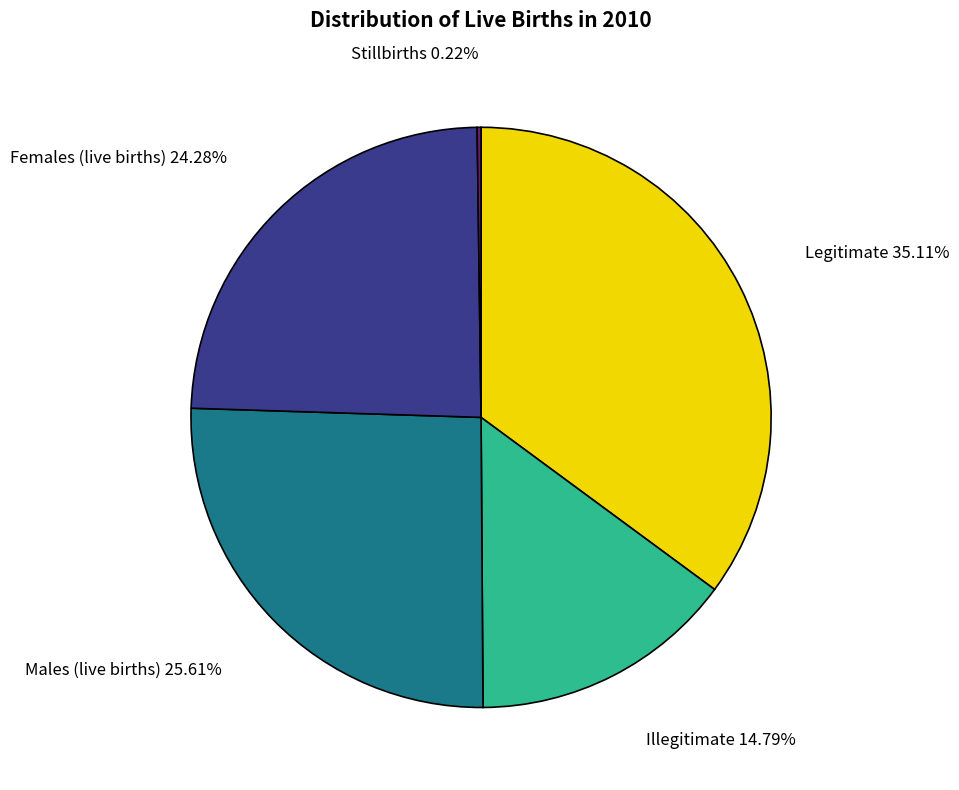

To the nearest percent, what is the combined percentage of Legitimate and Illegitimate?

50%